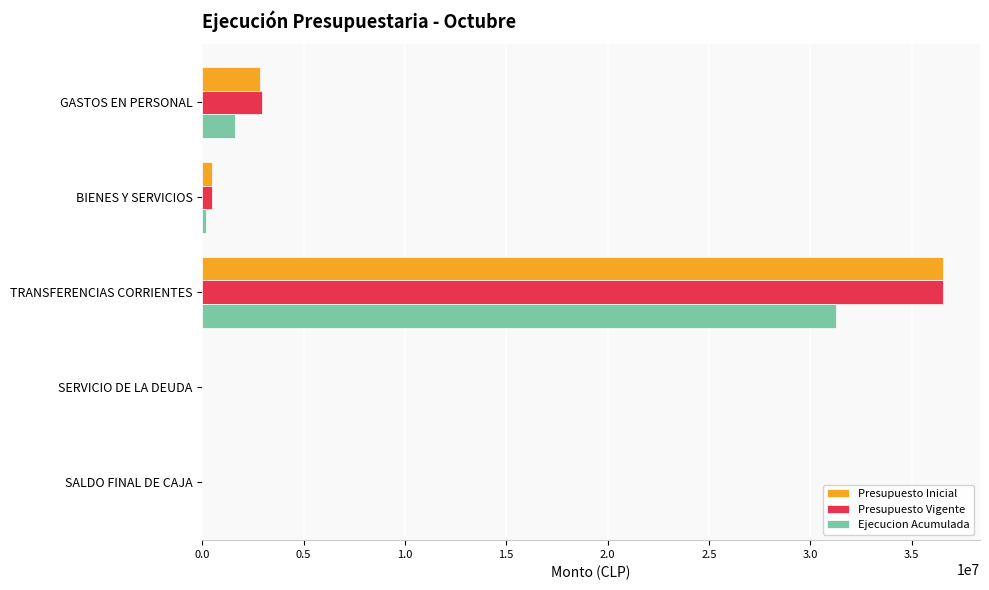

Is it true that Ejecucion Acumulada equals 1608011 at GASTOS EN PERSONAL?

True